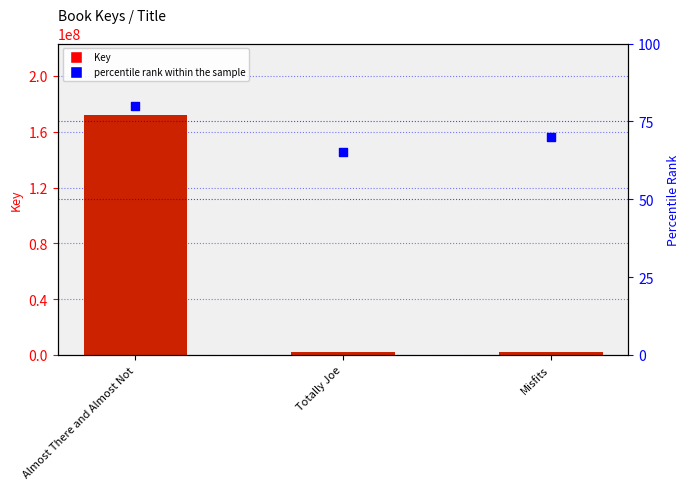

Which series has the widest spread of Y values?

Key